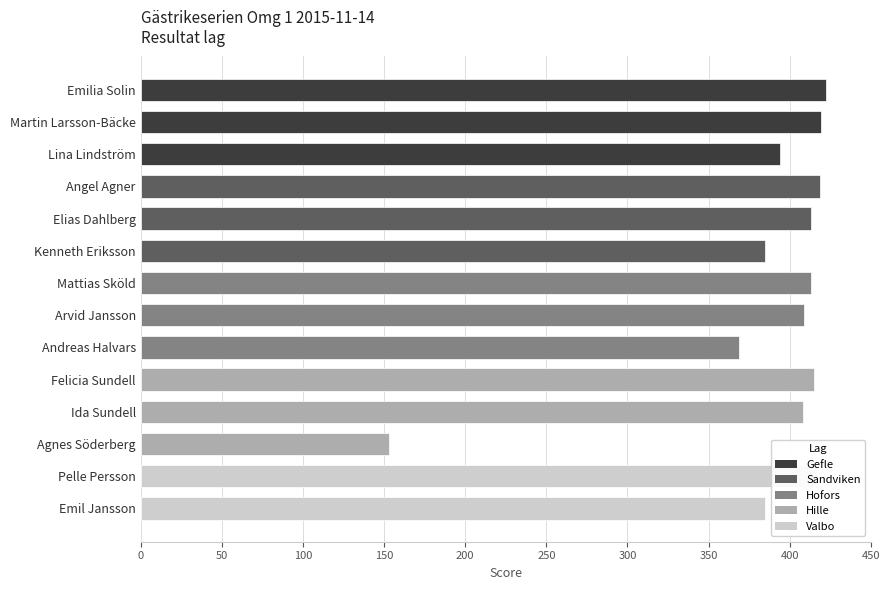

What is the smallest value displayed?

152.9